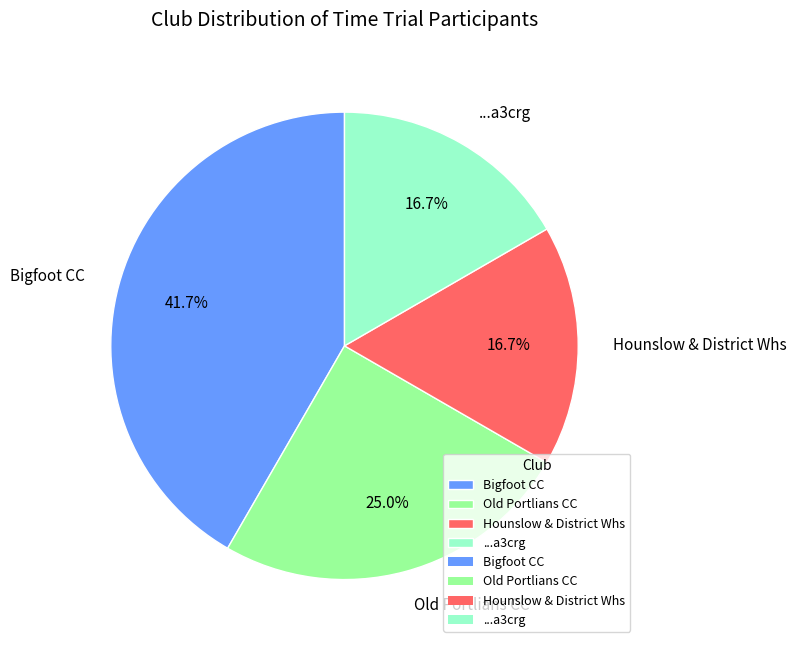

Is there any slice that represents more than half of the pie?

No